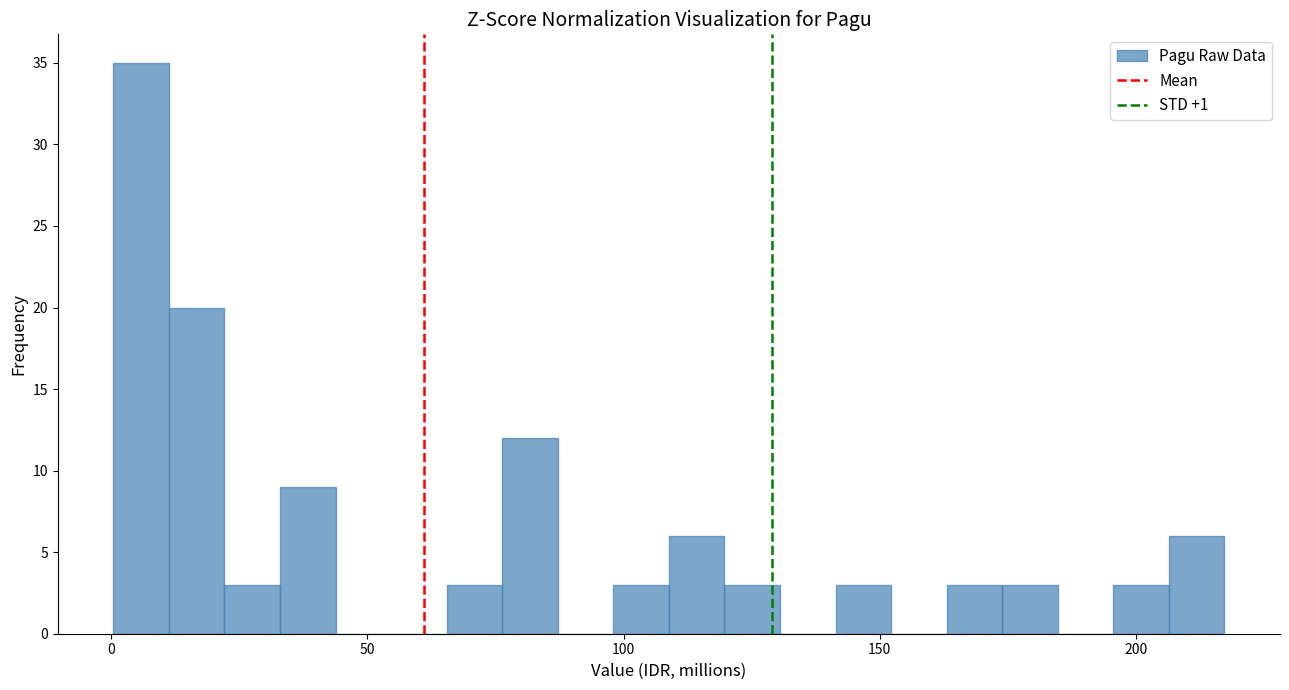

Around what value on the x-axis is the tallest bar? Give the approximate position of its centre, as read against the axis.

5